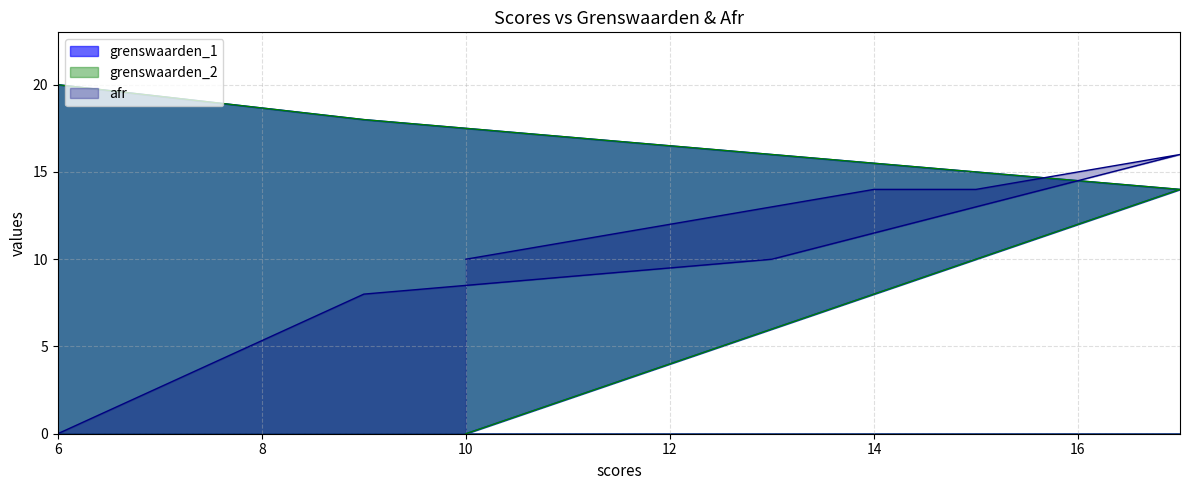

At how many categories does at least one series exceed 7?

7